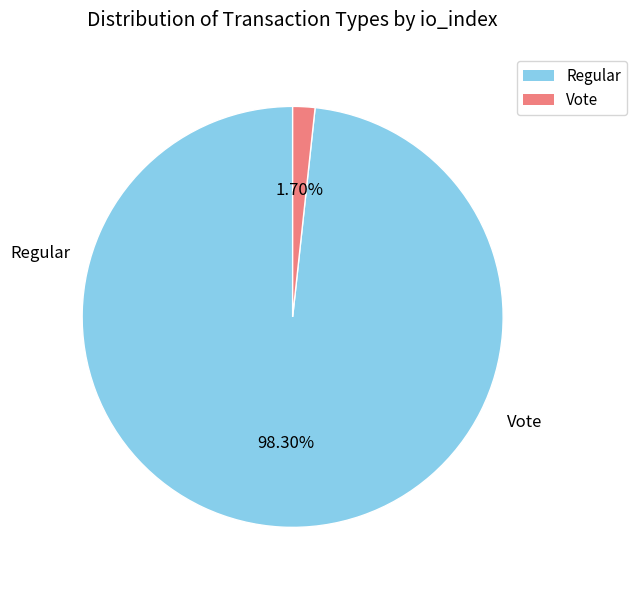

To the nearest percent, what is the average slice percentage?

50%